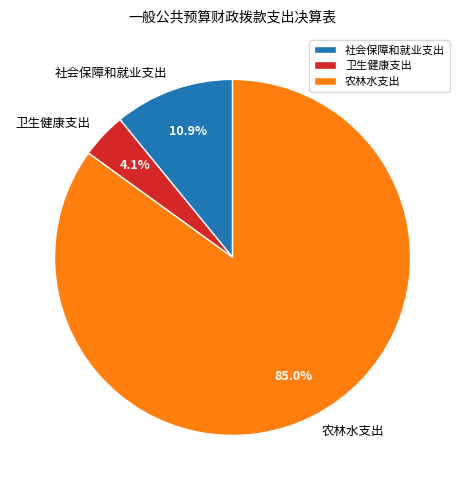

What percentage is NOT represented by 农林水支出?

15.0%